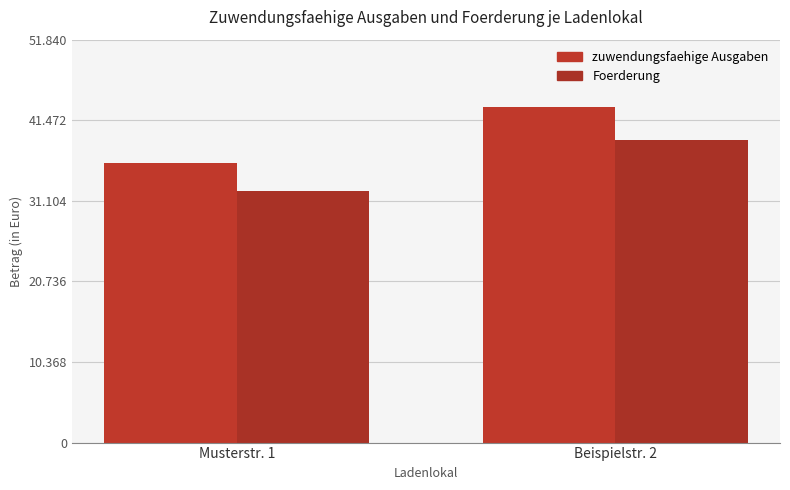

At which category does the chart reach its minimum across all series?

Musterstr. 1